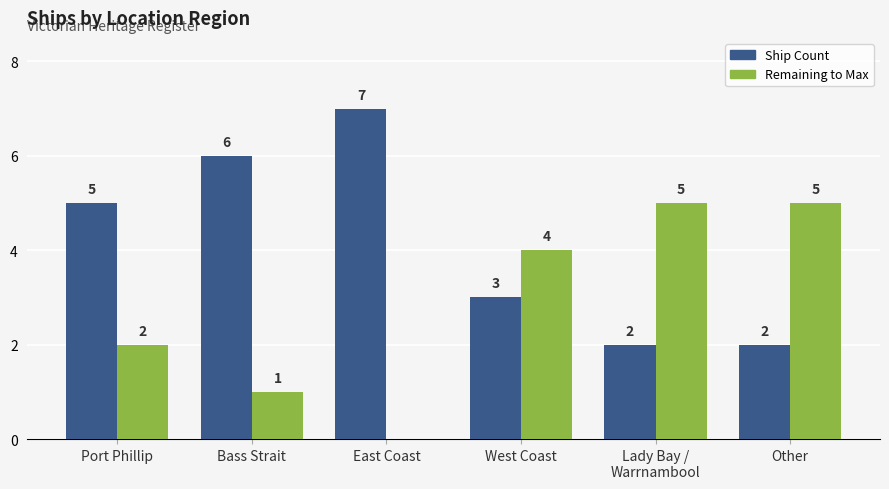

Which category has the highest value across all series?

East Coast